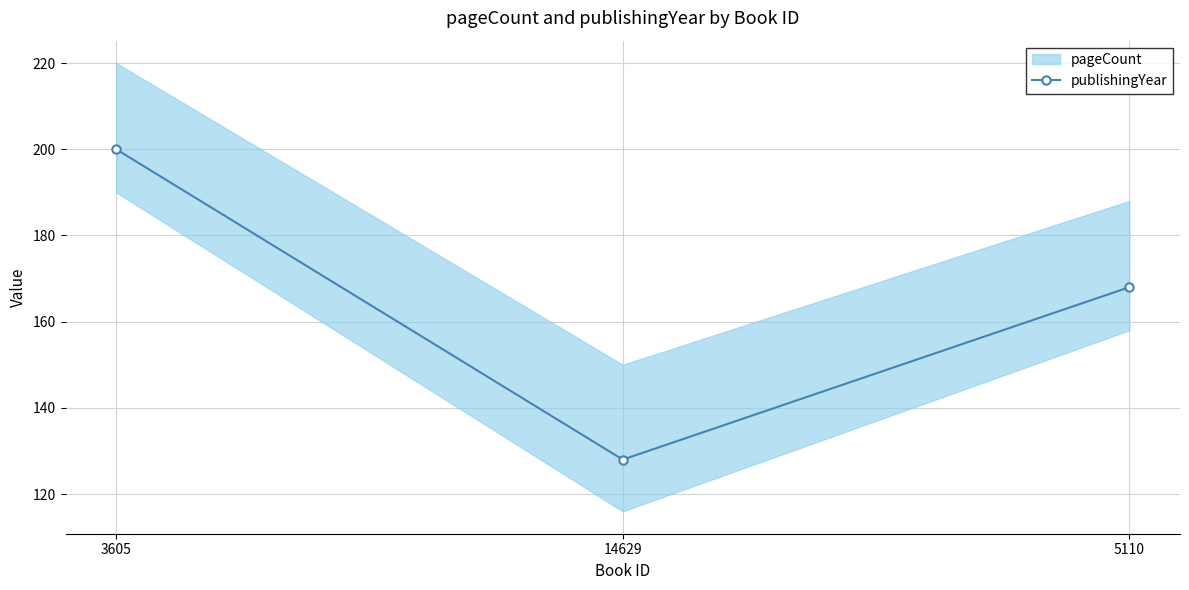

How many values are between 128 and 200?

3